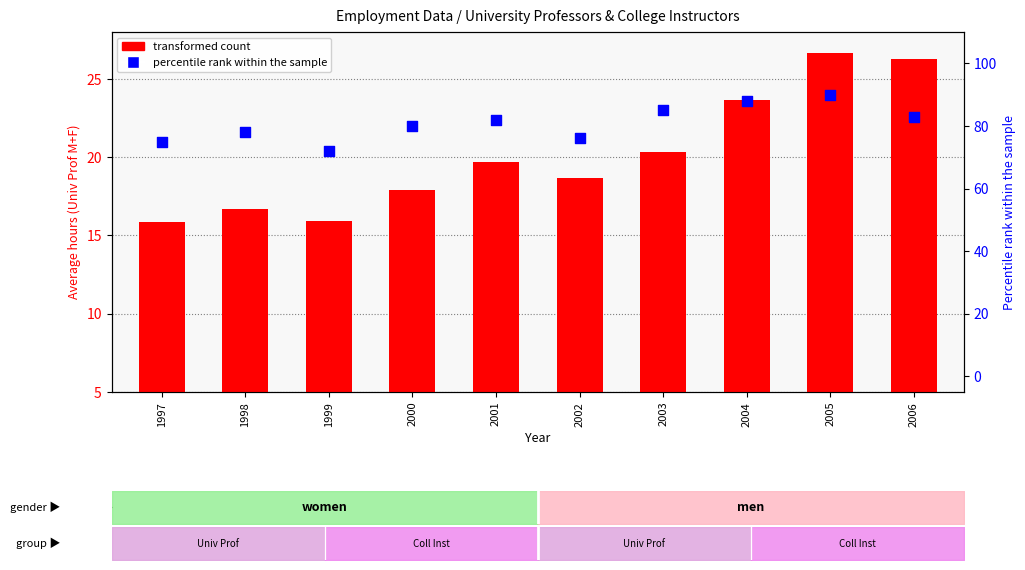

Which series contains the lowest Y value?

transformed count